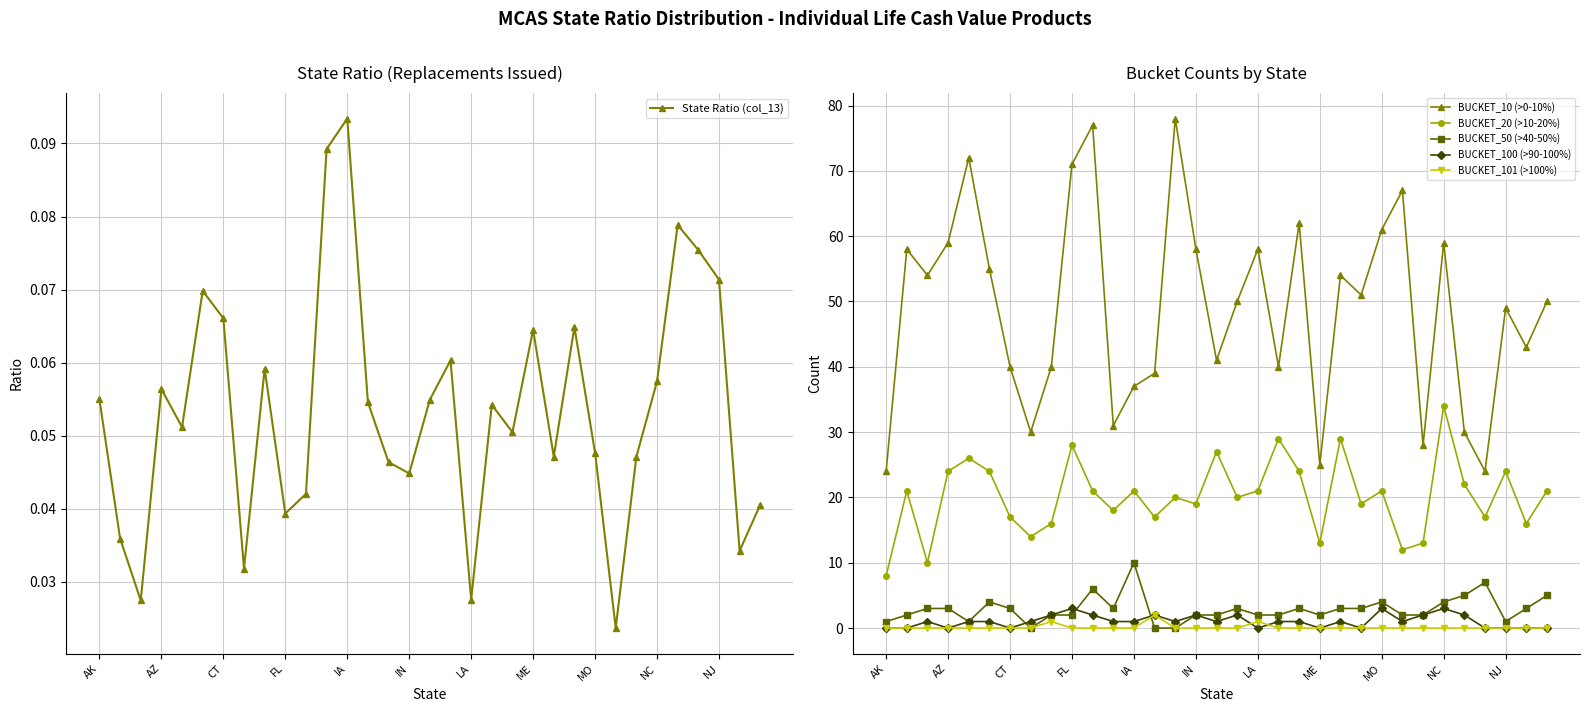

True or false: BUCKET_100 (>90-100%) and BUCKET_20 (>10-20%) cross at least once.

False